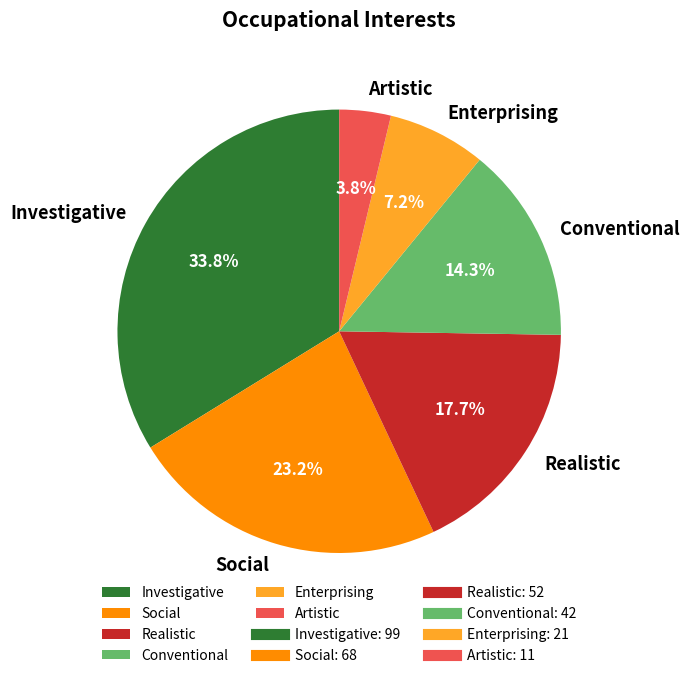

What portion of the pie excludes Enterprising?

92.8%